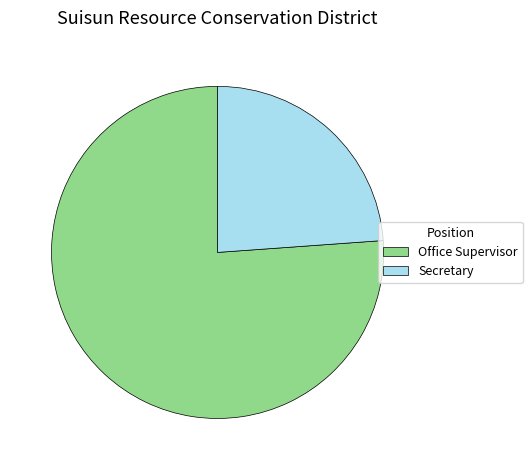

Which slice is the smallest?

Secretary